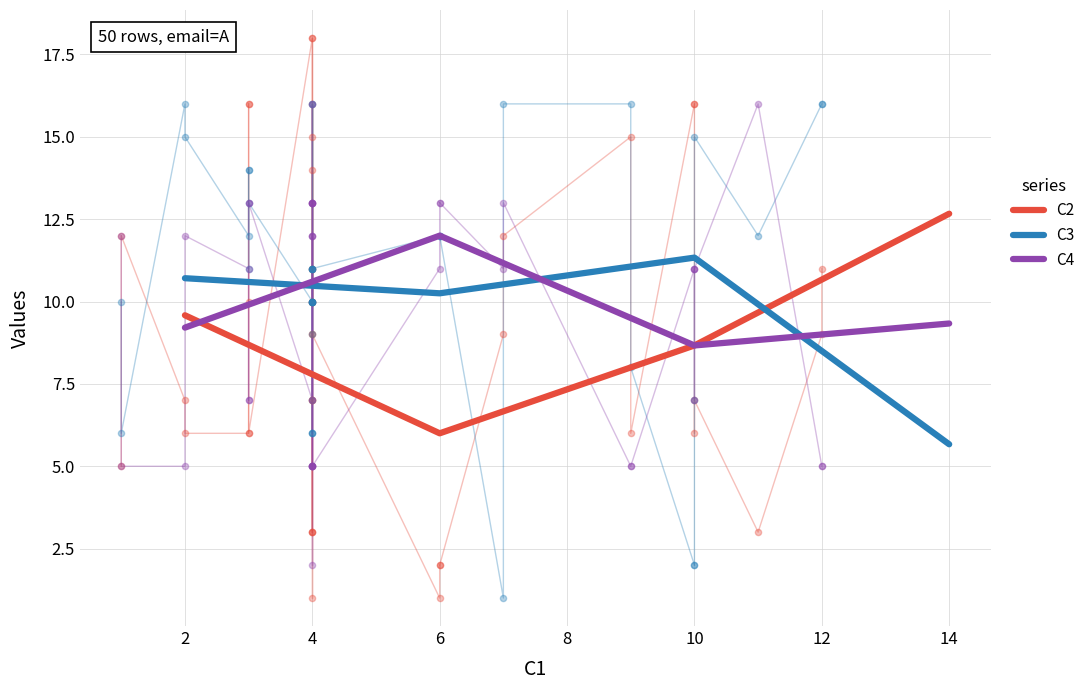

Which series reaches the minimum Y coordinate?

C3